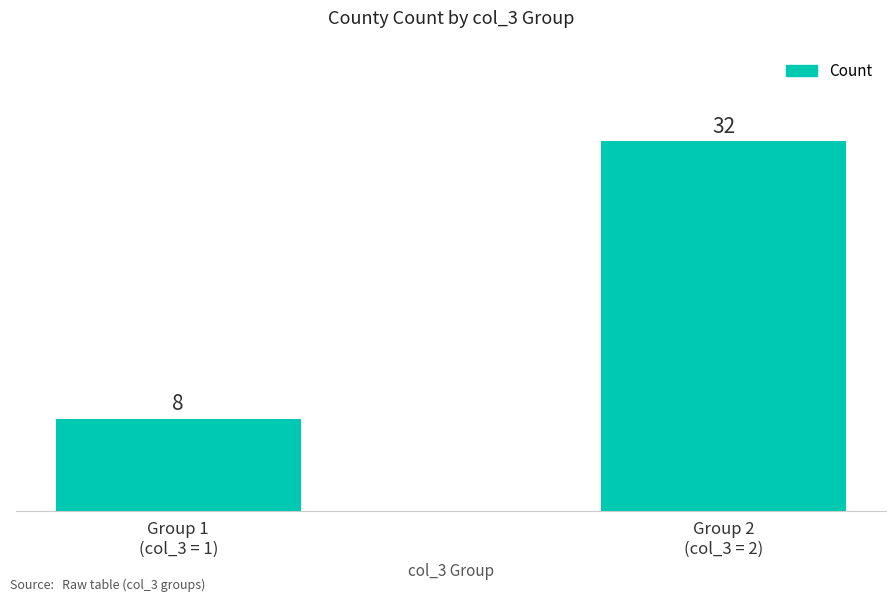

Read the value at Group 2
(col_3 = 2), to the nearest 5.

30